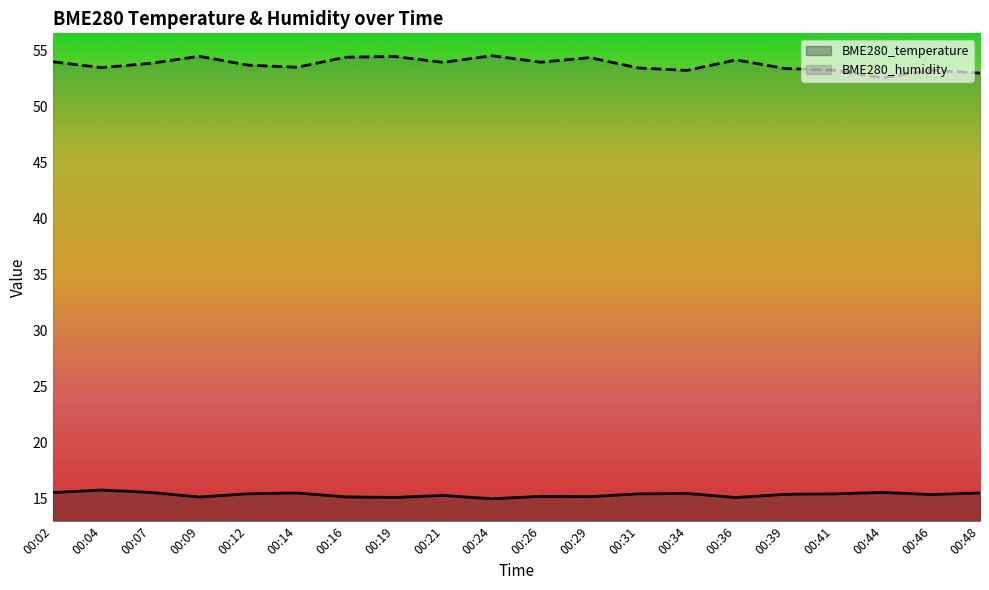

What is the total value across all series at 00:46?

68.6